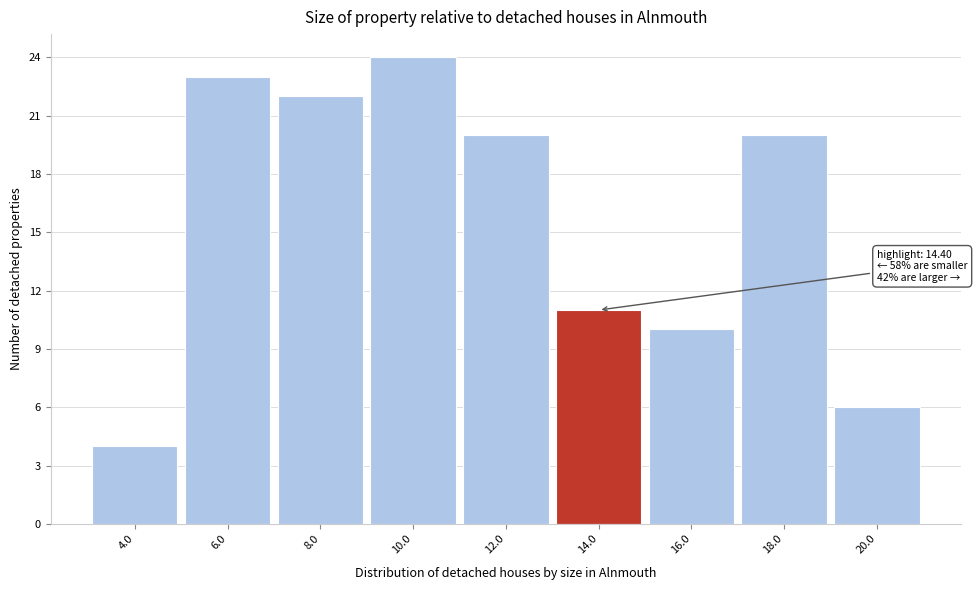

Reading right to left, list all the values displayed in this chart.

6	20	10	11	20	24	22	23	4